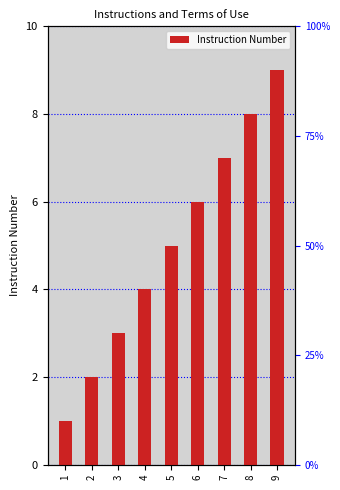

List the labels in order of value, largest first.

9, 8, 7, 6, 5, 4, 3, 2, 1